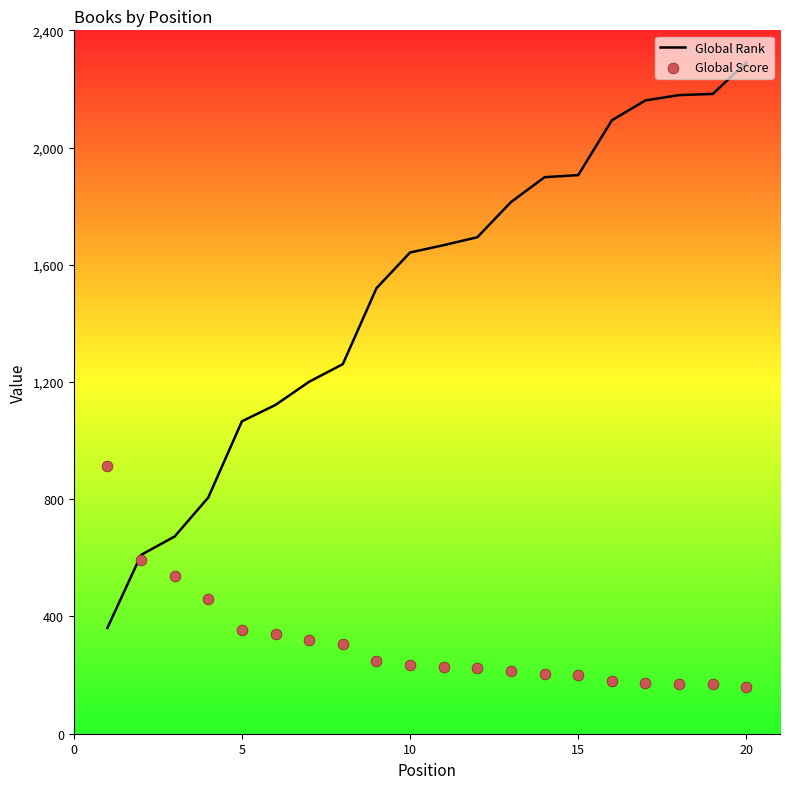

At how many categories does at least one series exceed 349?

20